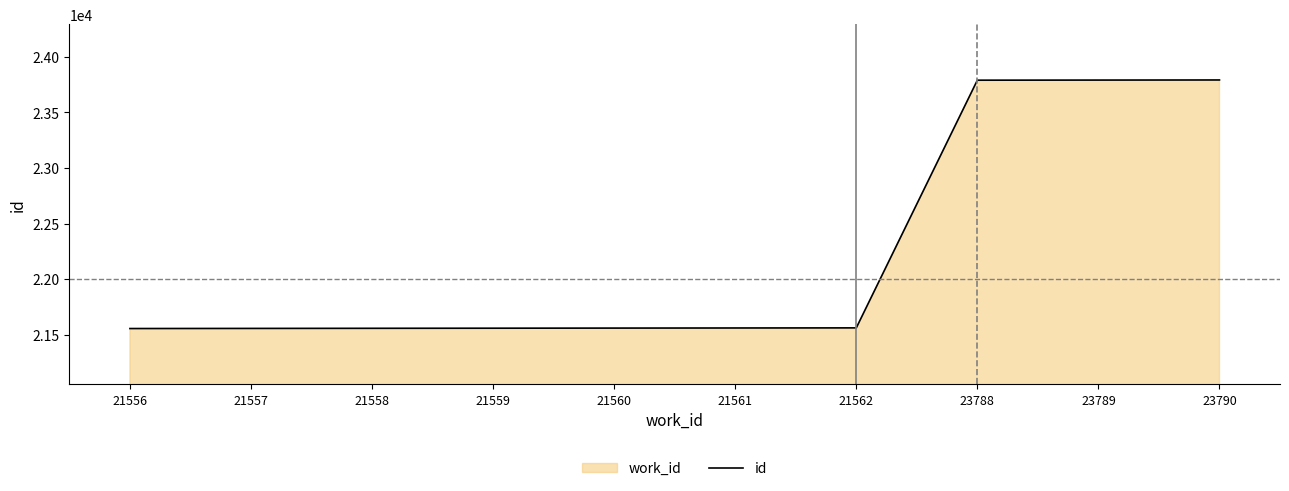

Which has a higher value, 21562 or 23788?

23788